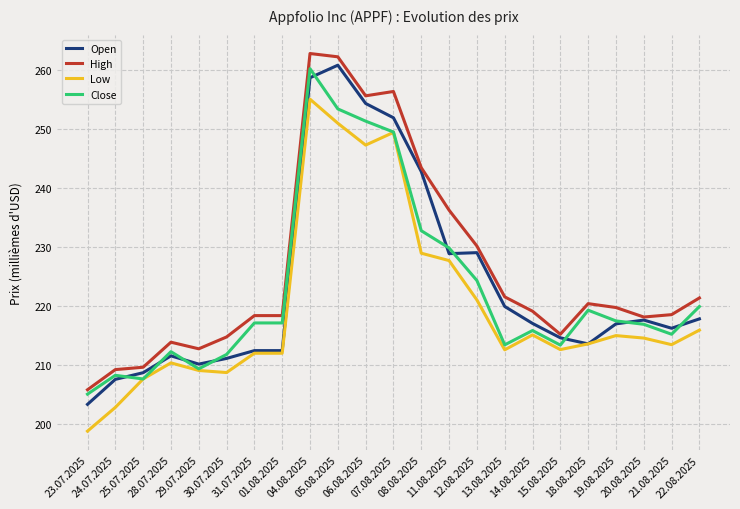

What value does the Low series have at 21.08.2025?

213385